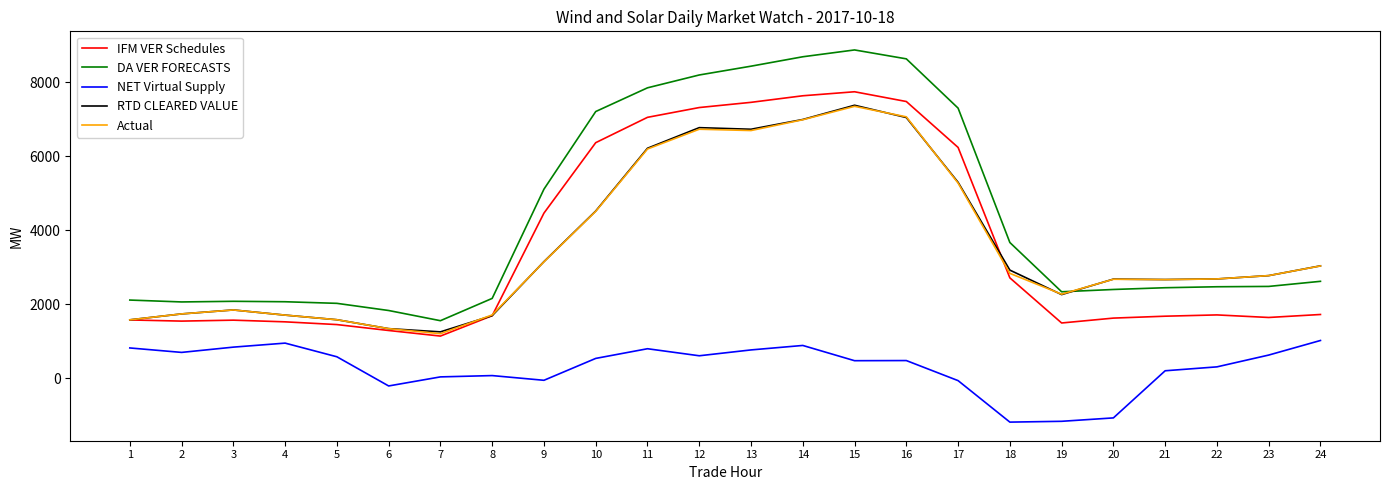

At which label does IFM VER Schedules first exceed 1716?

9